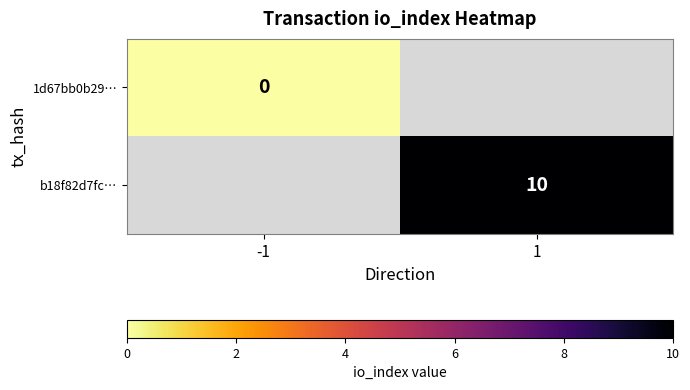

The value of b18f82d7fc… at 1 is 10. True or false?

True